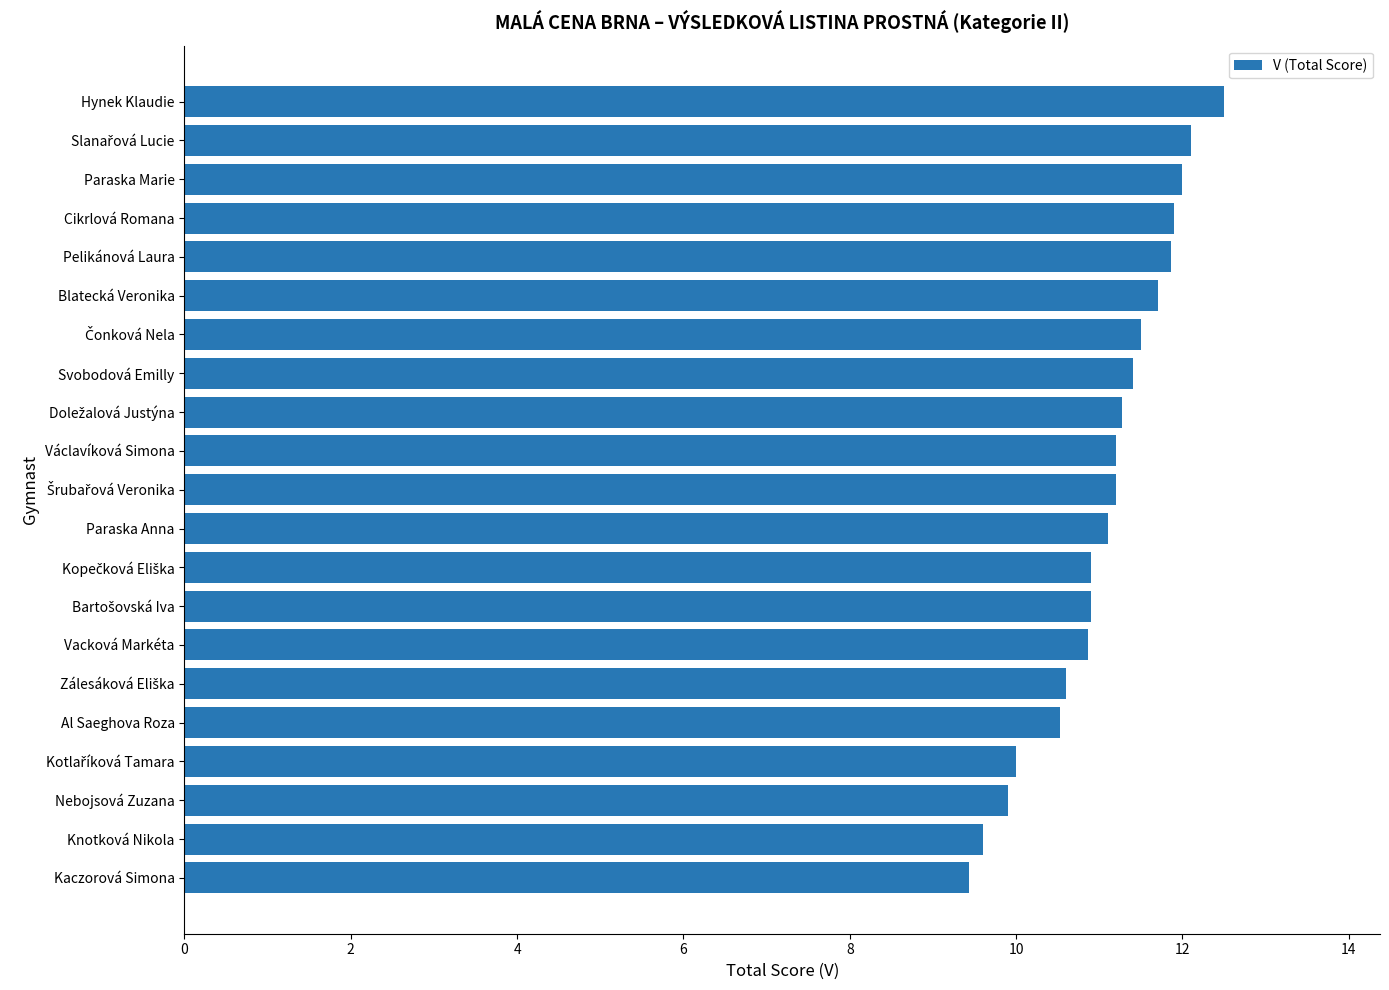

Reading bottom to top, transcribe all the data shown in this chart.

9.4	9.6	9.9	10.0	10.5	10.6	10.9	10.9	10.9	11.1	11.2	11.2	11.3	11.4	11.5	11.7	11.9	11.9	12.0	12.1	12.5